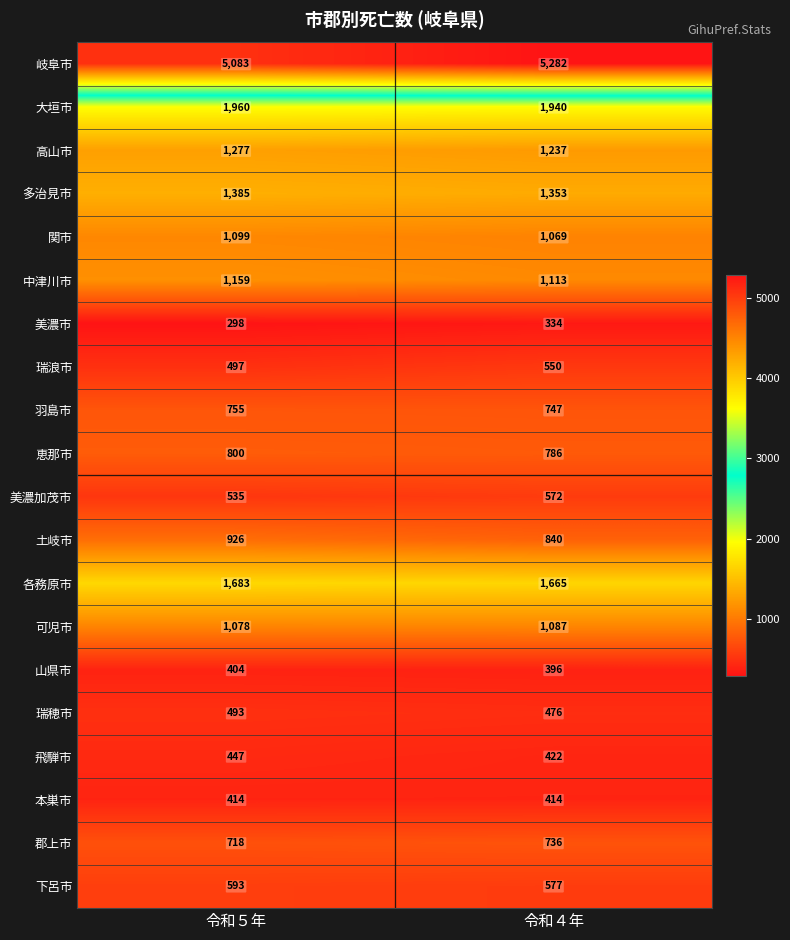

At which category is the sum across all series the highest?

令和５年